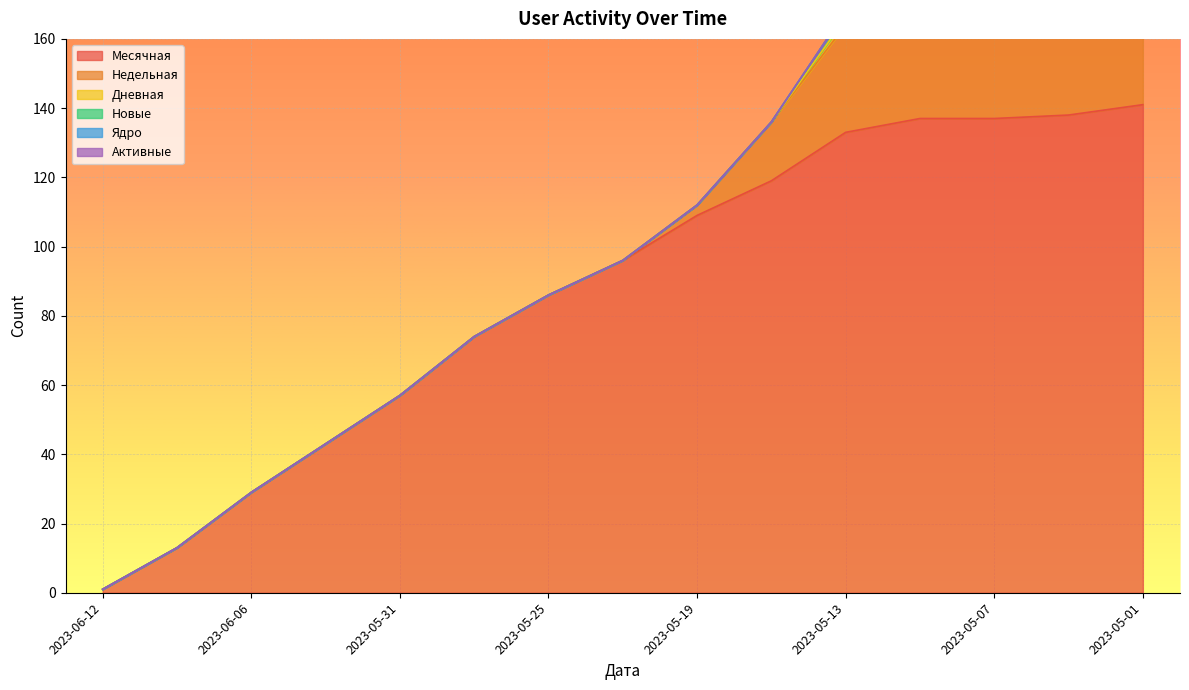

The value of Новые at 2023-06-09 is 0. True or false?

True